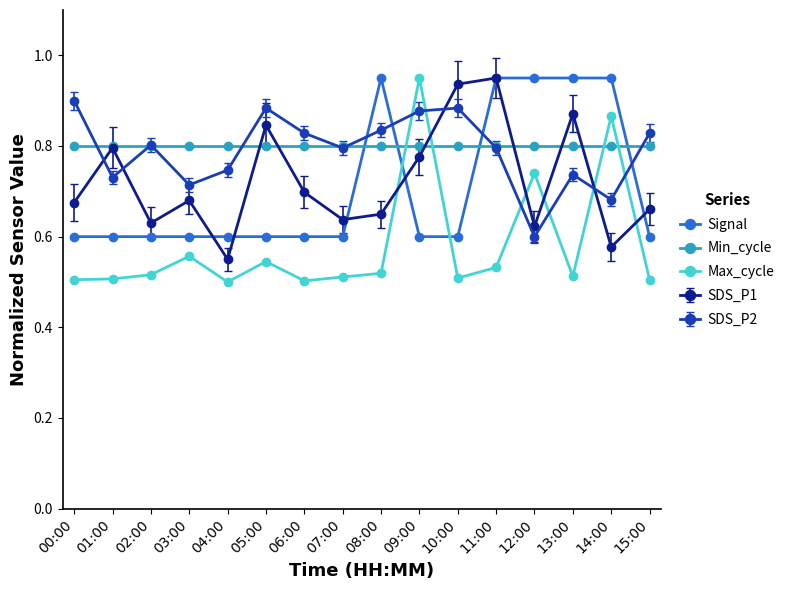

True or false: Max_cycle and Min_cycle intersect in this chart.

True